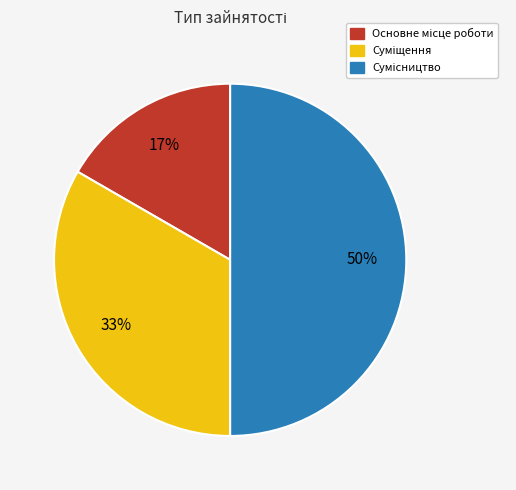

How many slices are in this pie chart?

3